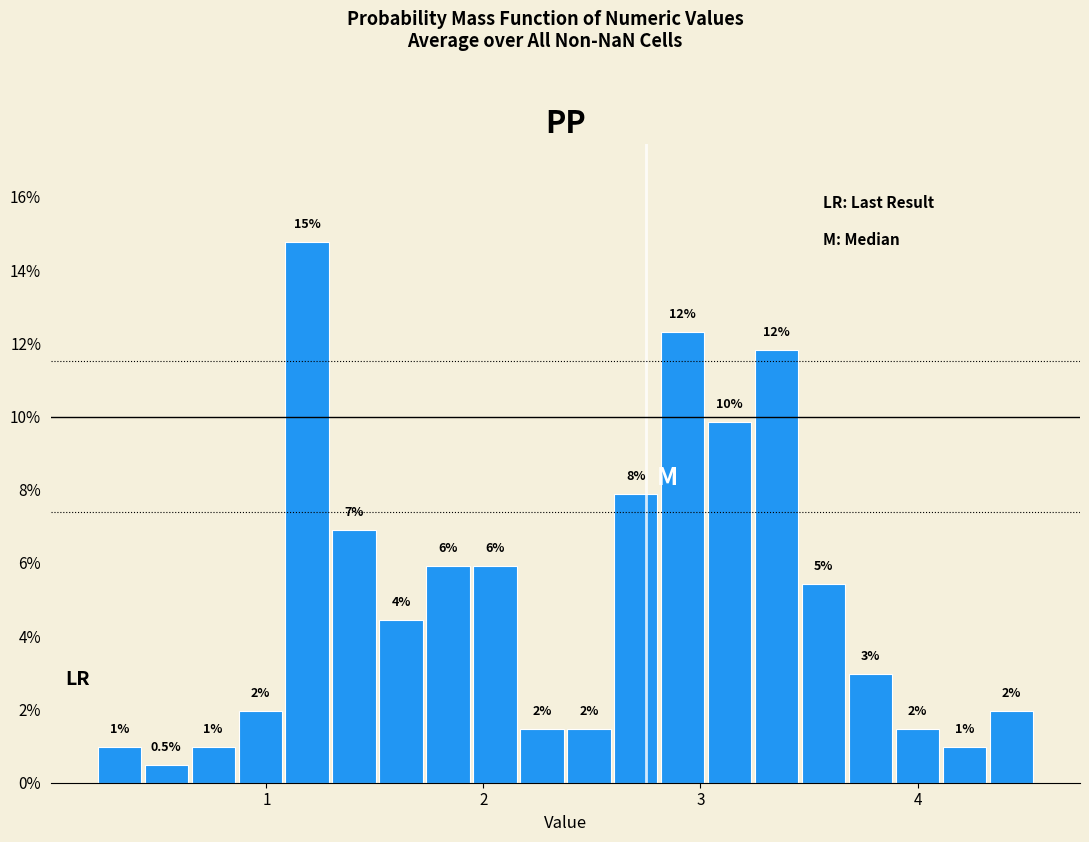

Read against the x-axis, roughly where is the centre of the tallest bar?

1.2